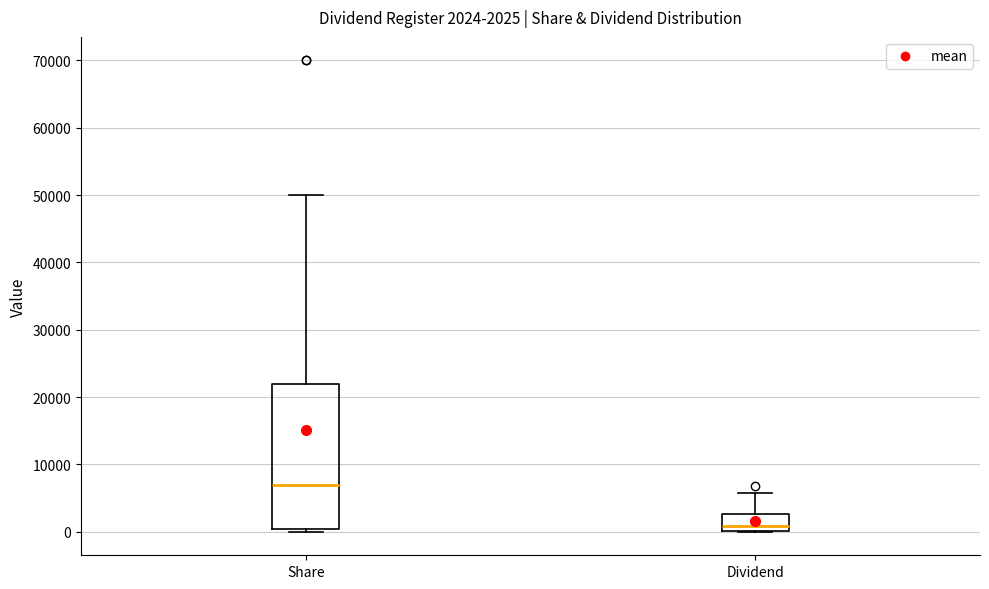

Which box's median line is the lowest?

Dividend